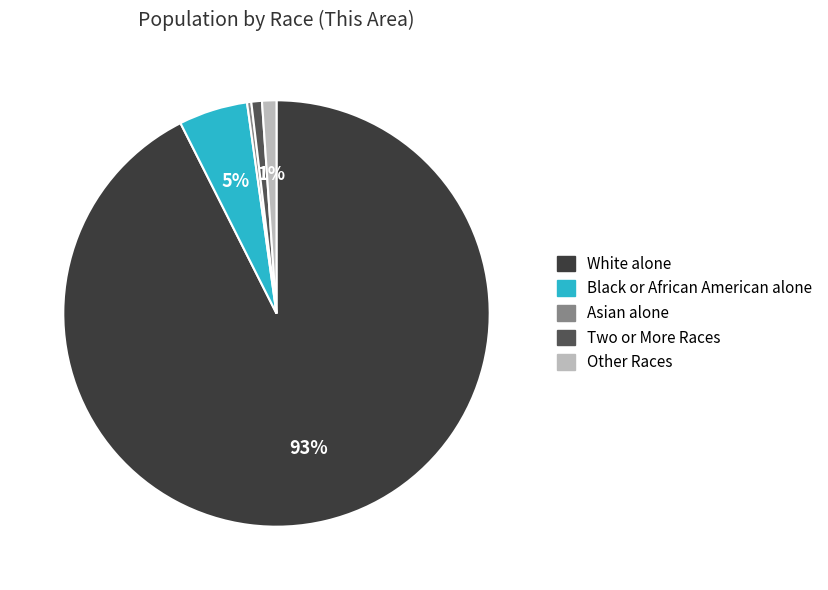

Is there any slice that represents more than half of the pie?

Yes